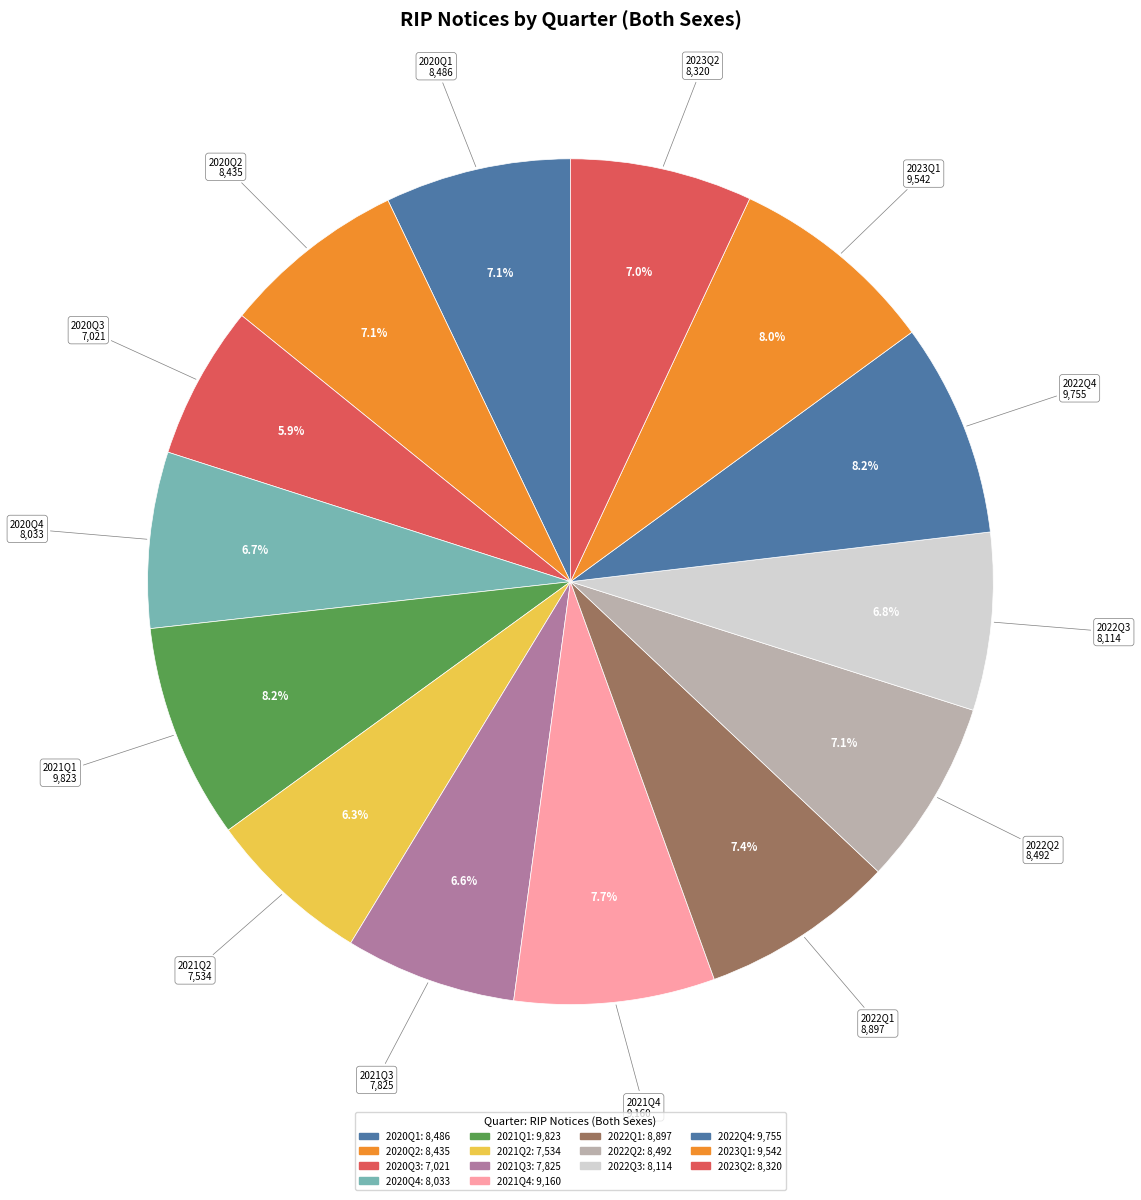

To the nearest percent, what is the average slice percentage?

7%